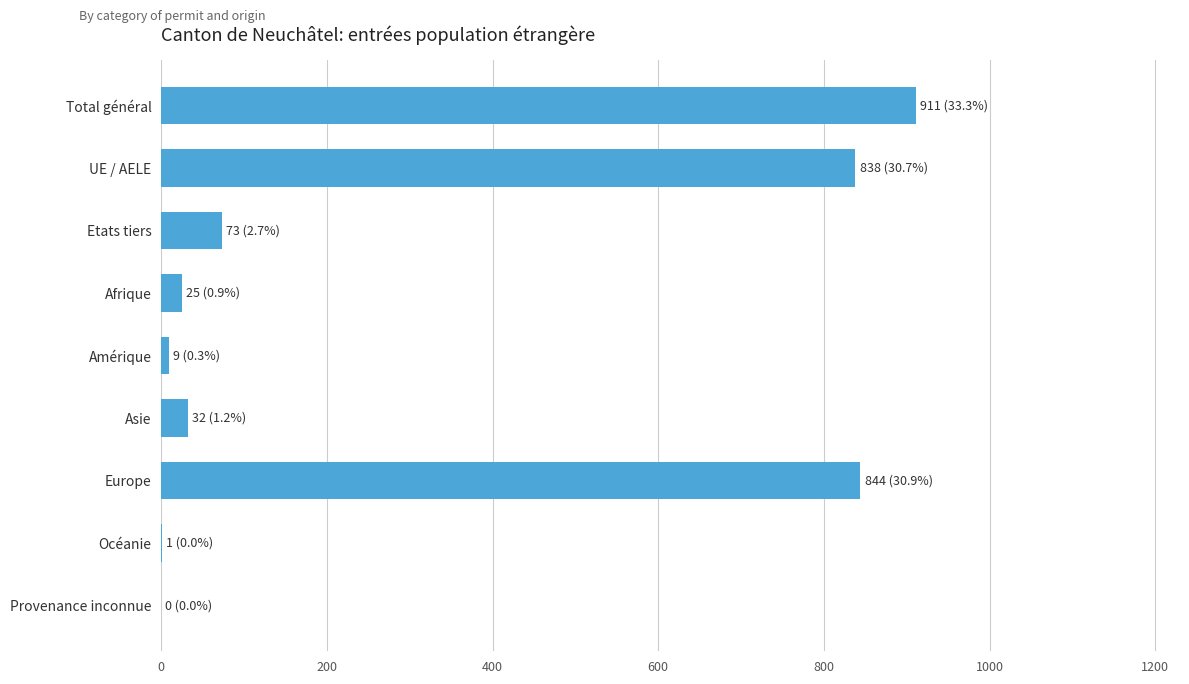

Read the value at UE / AELE.

838